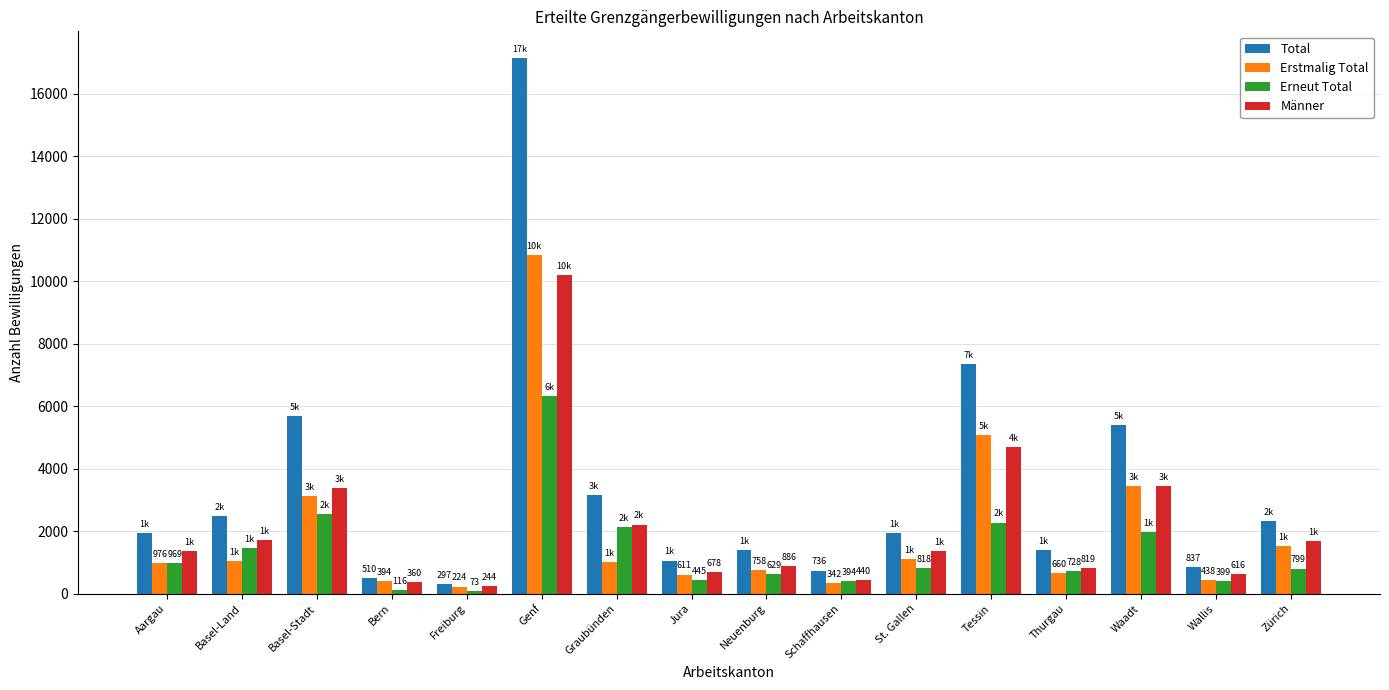

At which category is the sum across all series the highest?

Genf